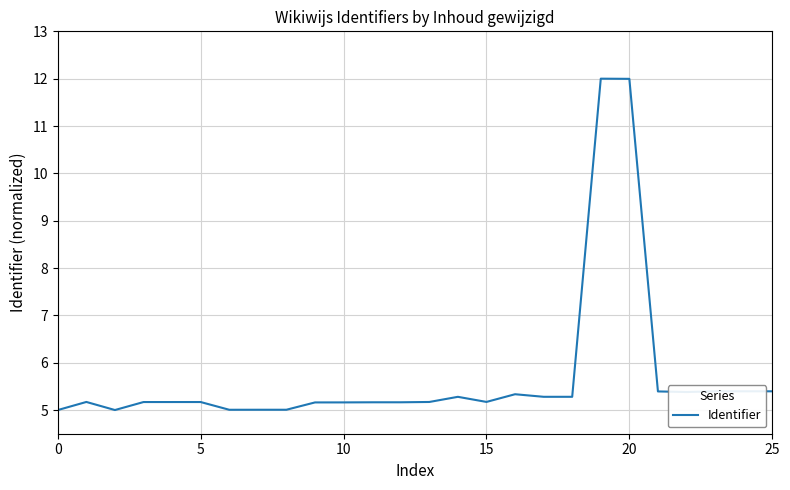

What is the maximum value shown in the chart?

12.0